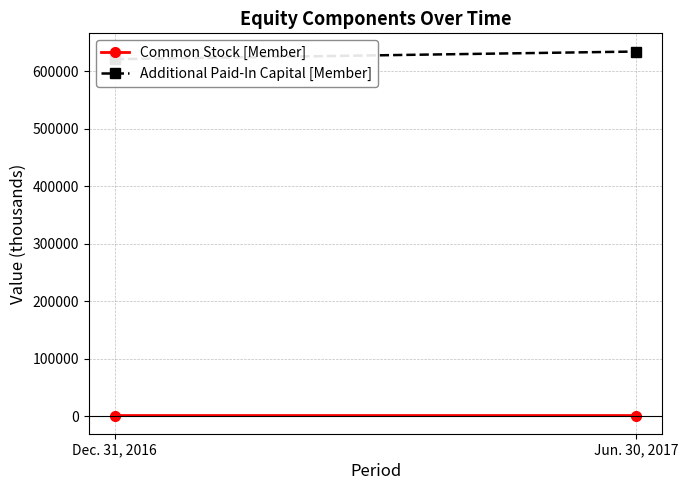

Reading left to right, transcribe all the data shown in this chart.

Common Stock [Member]: 919	925
Additional Paid-In Capital [Member]: 621343	634616